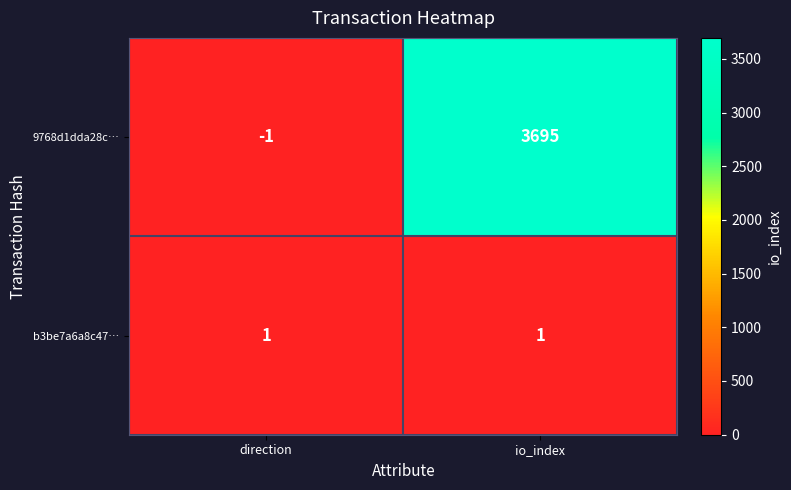

What is the average value of the 9768d1dda28c… series?

1847